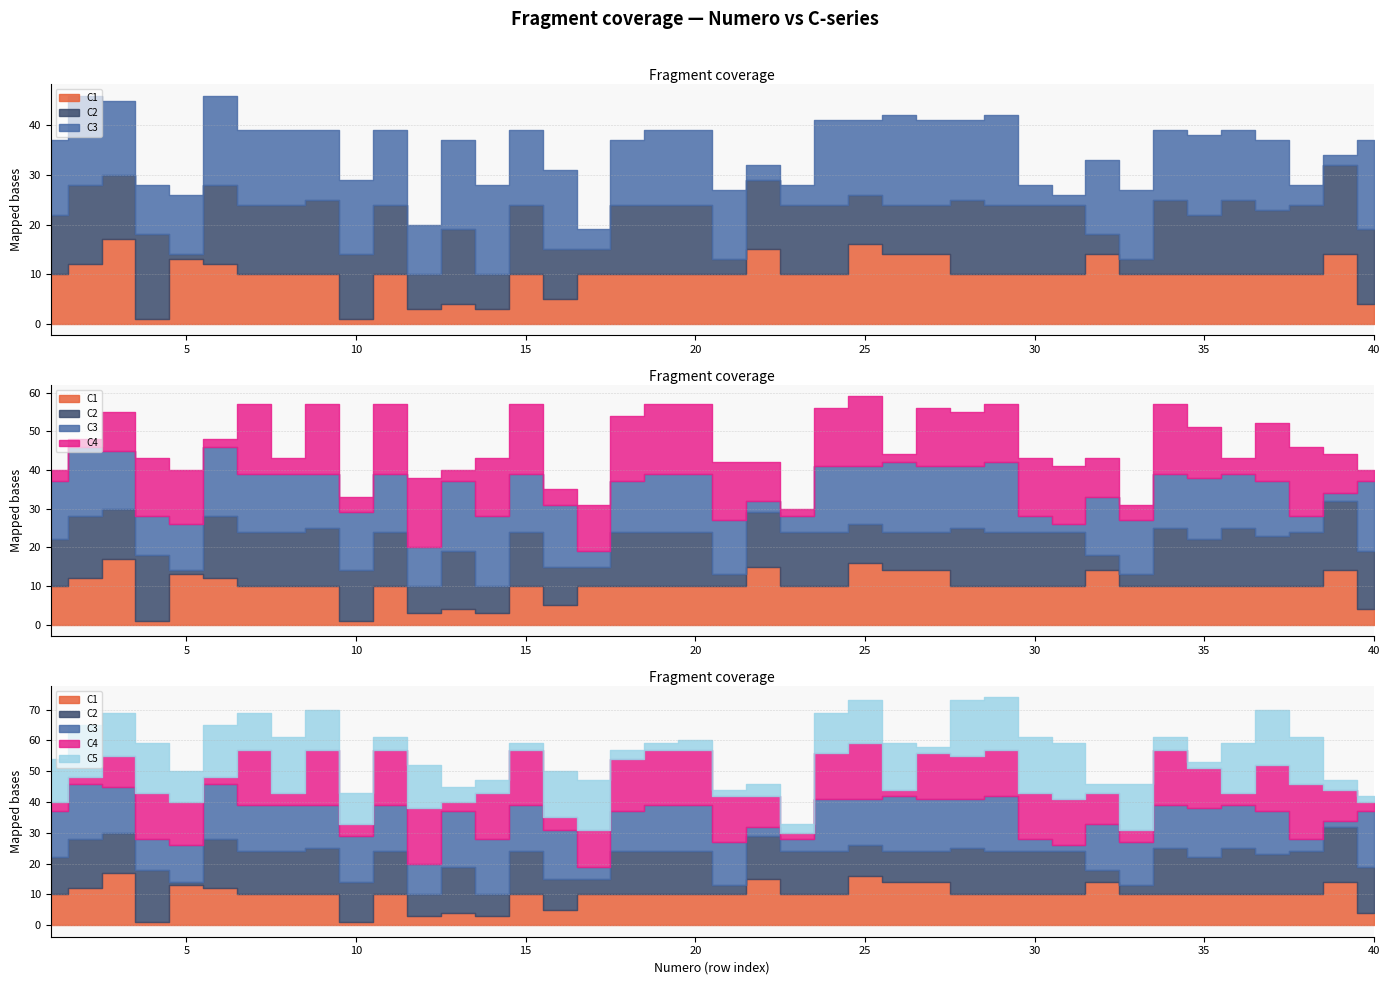

What are all the series names shown in the legend?

C1, C2, C3, C4, C5